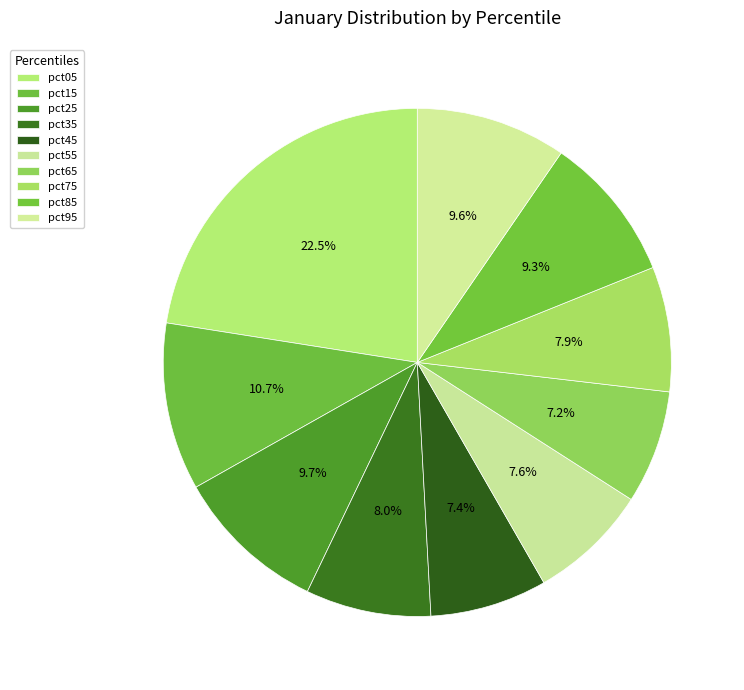

Which slice is the largest?

pct05